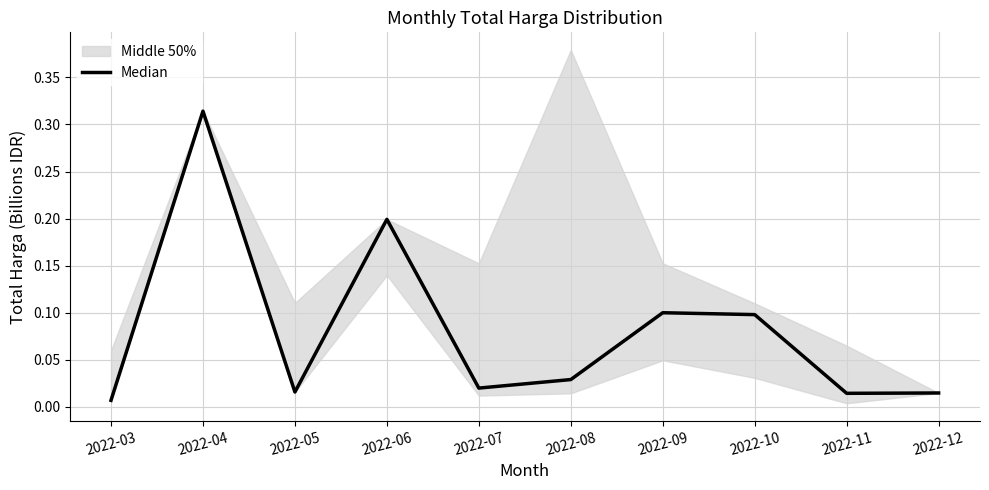

At which label is the value closest to 0?

2022-03